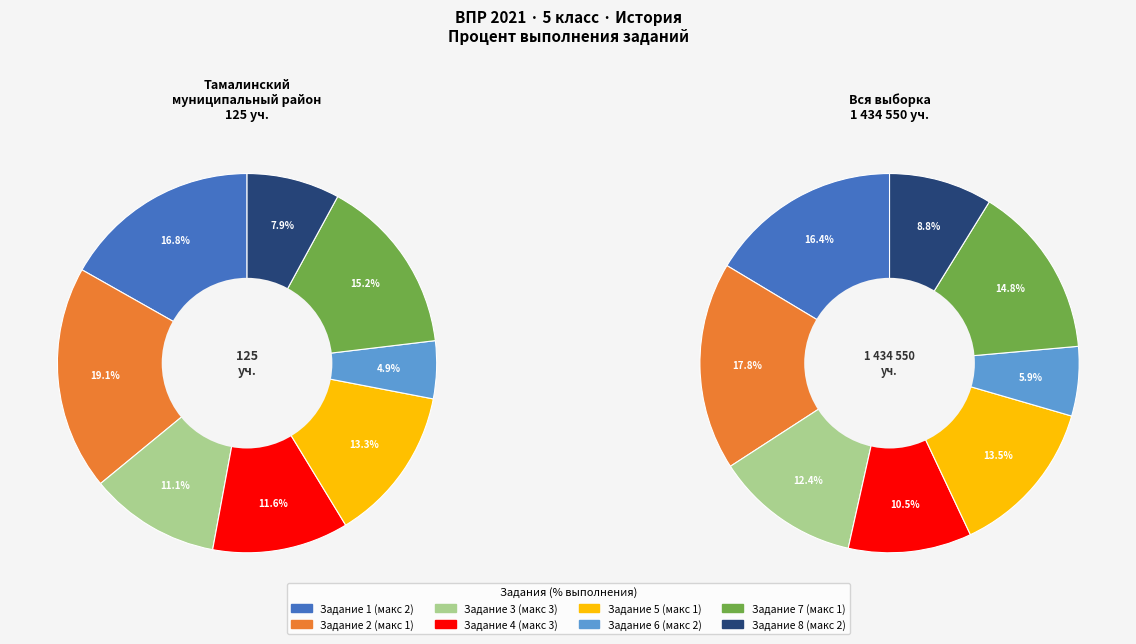

Which category has the biggest portion of the pie?

2